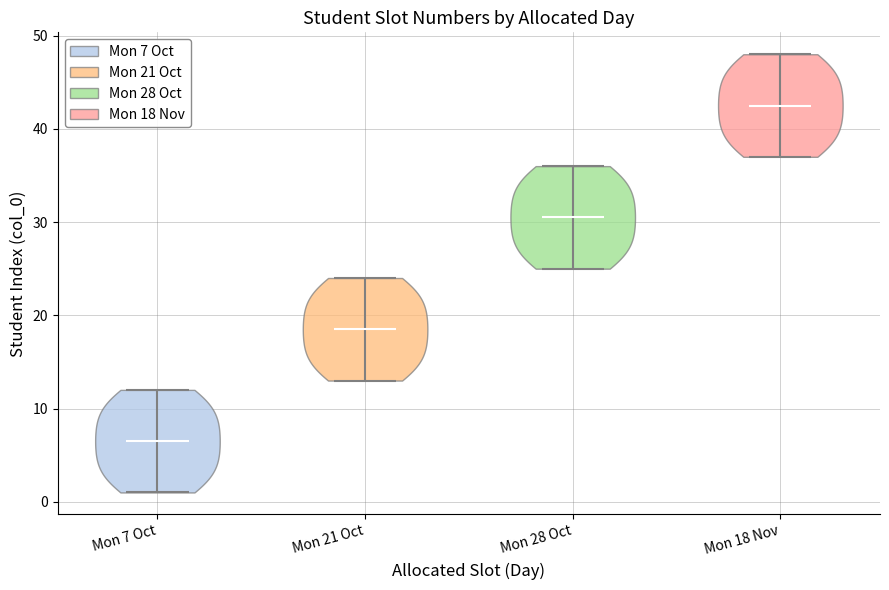

Reading left to right, read every violin against the y-axis: where its median line is, and the lowest and highest points it reaches. The values are not printed on the chart, so give them approximately, as read against the axis.

Mon 7 Oct: median line 7, lowest point 1, highest point 12
Mon 21 Oct: median line 19, lowest point 13, highest point 24
Mon 28 Oct: median line 31, lowest point 25, highest point 36
Mon 18 Nov: median line 43, lowest point 37, highest point 48